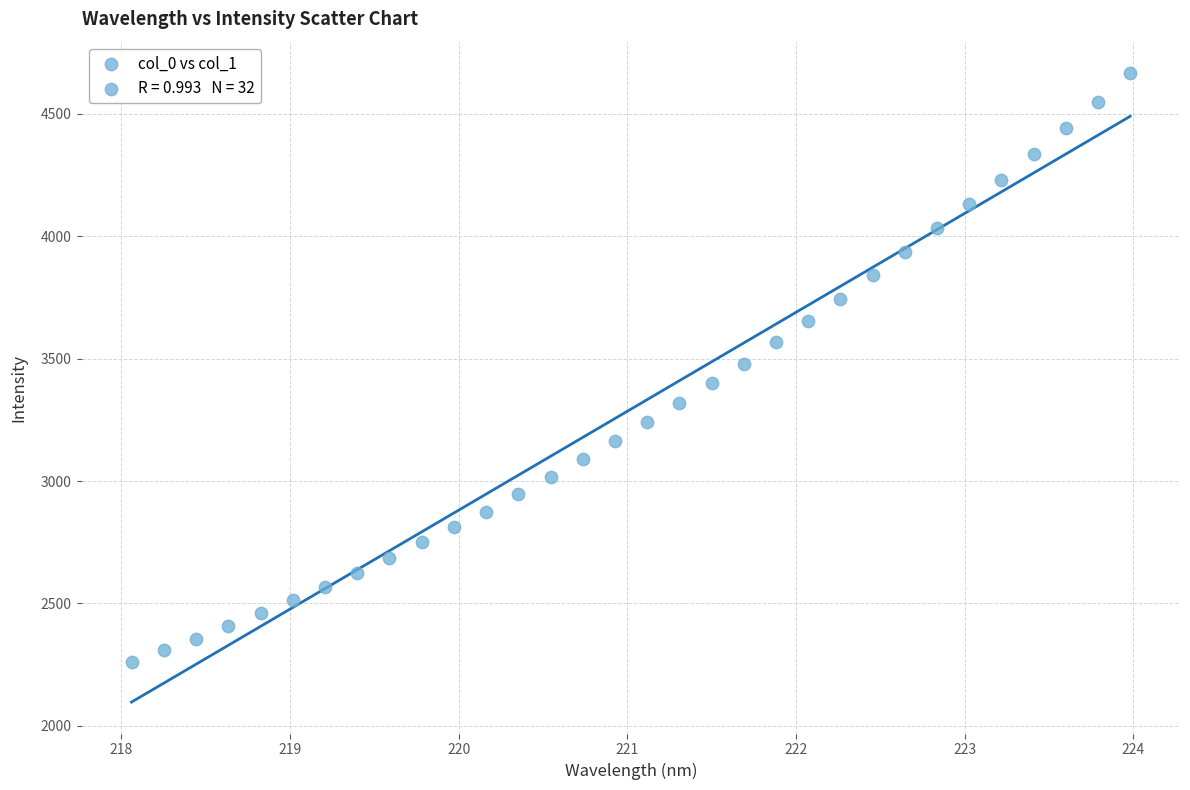

What is the range of Y values (max minus min)?

2405.0